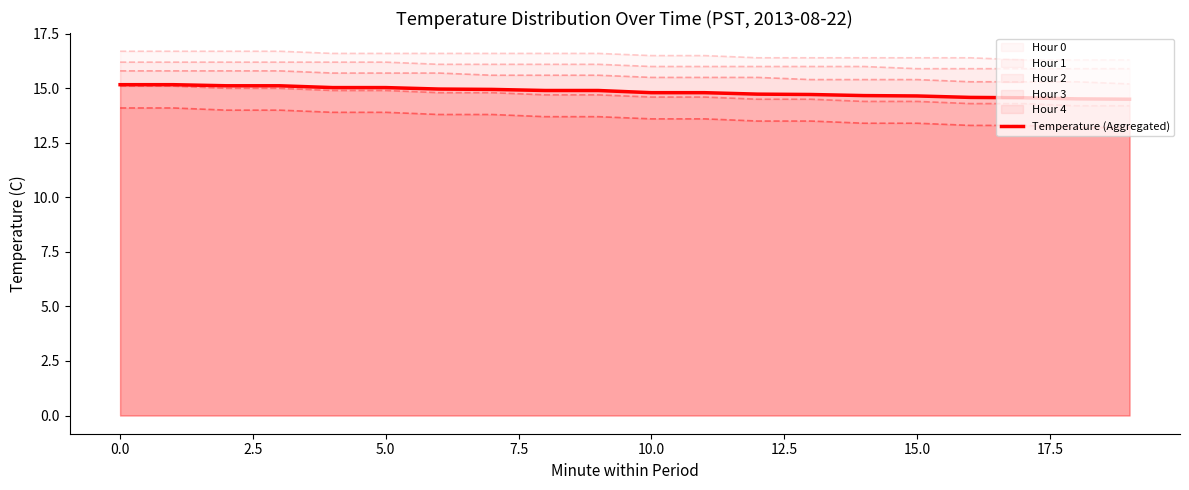

What is the label of the 18th point from the left?

17